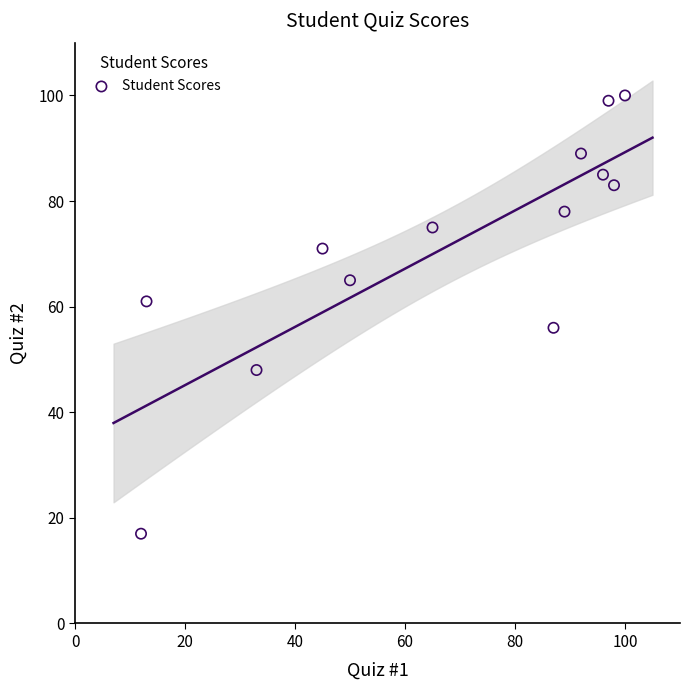

What is the range of Y values (max minus min)?

83